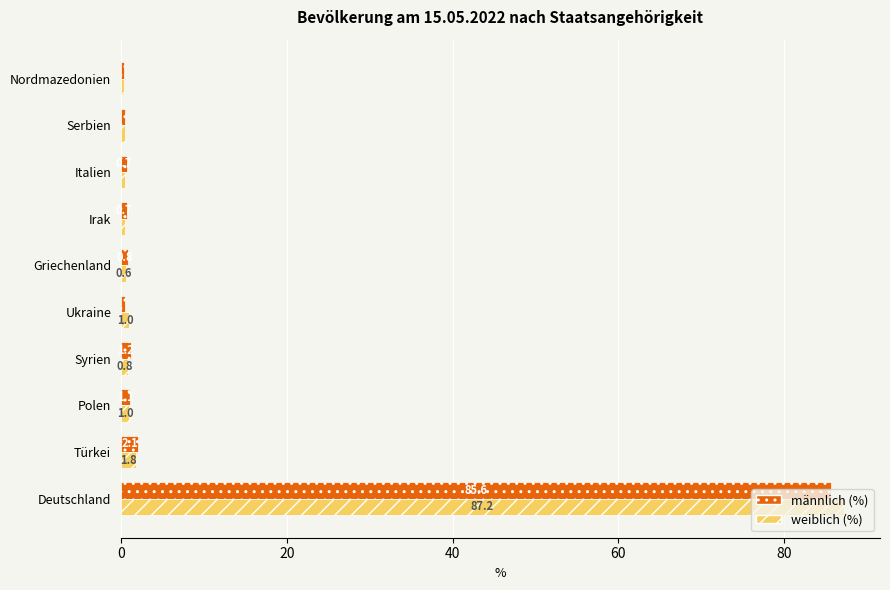

Between Deutschland and Türkei, which series saw the biggest shift?

weiblich (%)